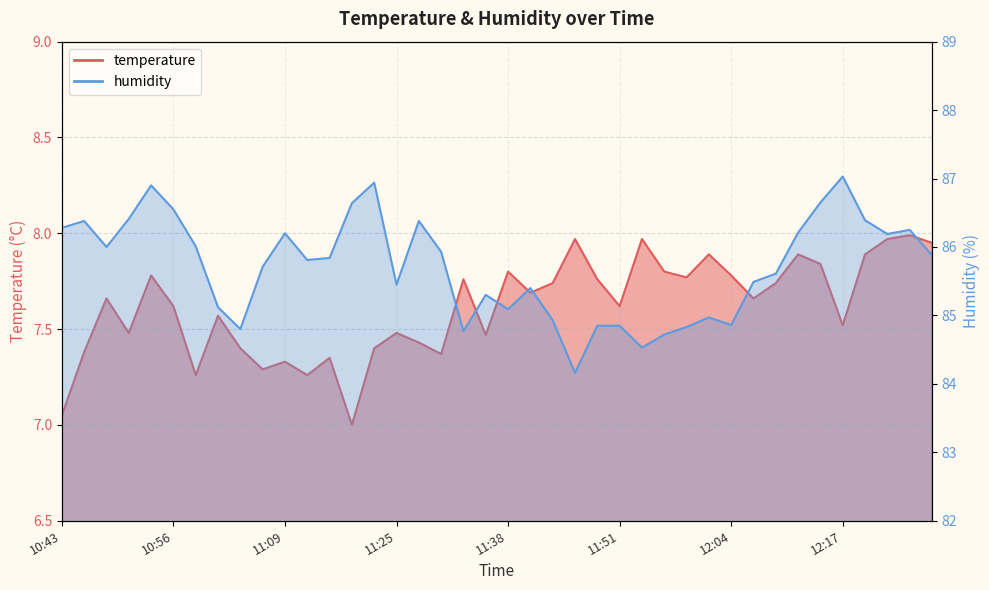

What is the label of the 10th point from the right?

12:04